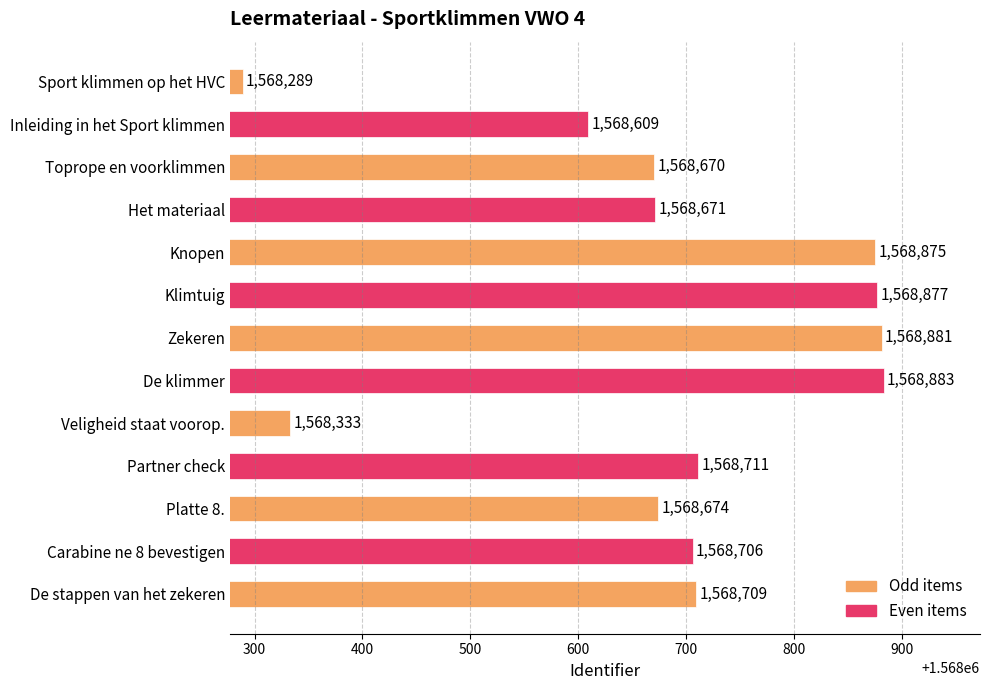

What is the label of the 1st bar from the bottom?

De stappen van het zekeren